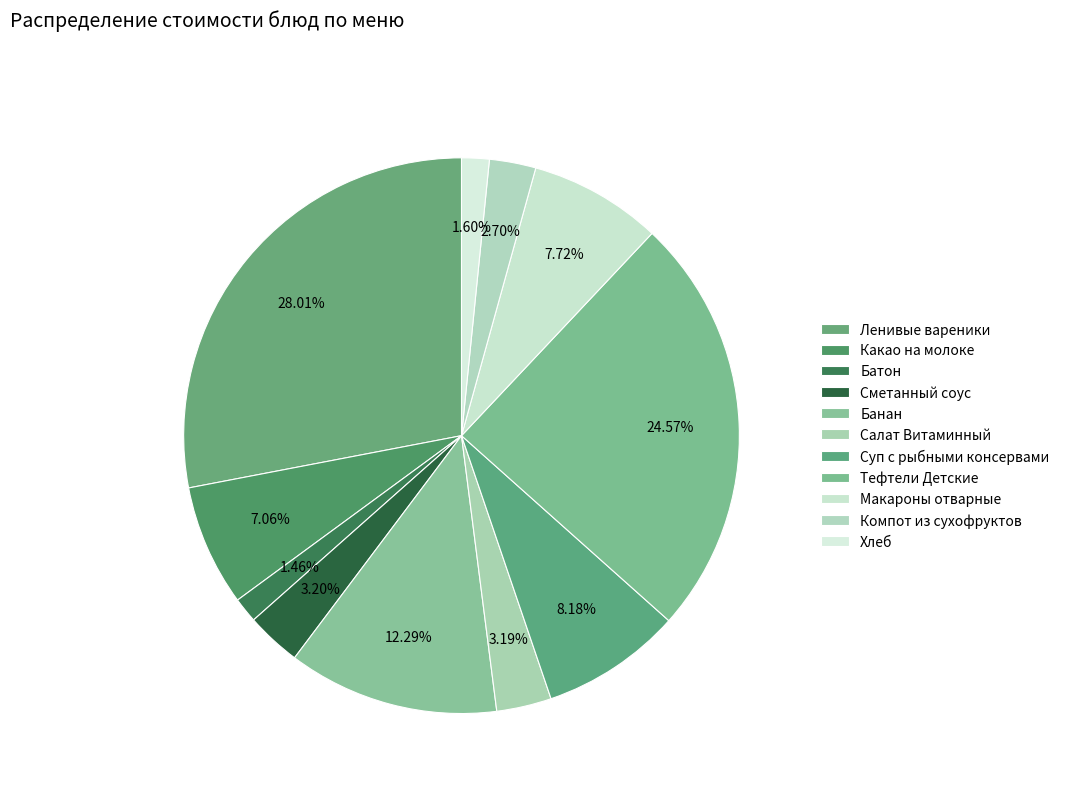

Is there any slice that represents more than half of the pie?

No